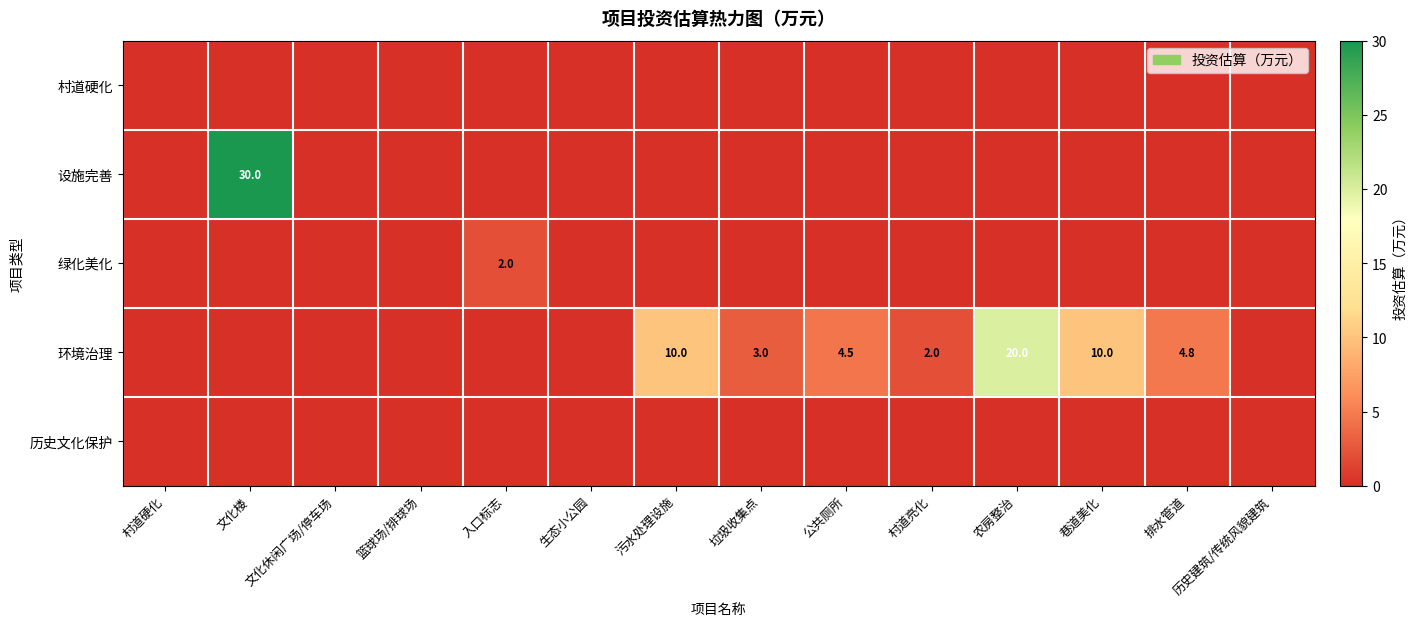

Is it true that 绿化美化 equals 2.0 at 入口标志?

True